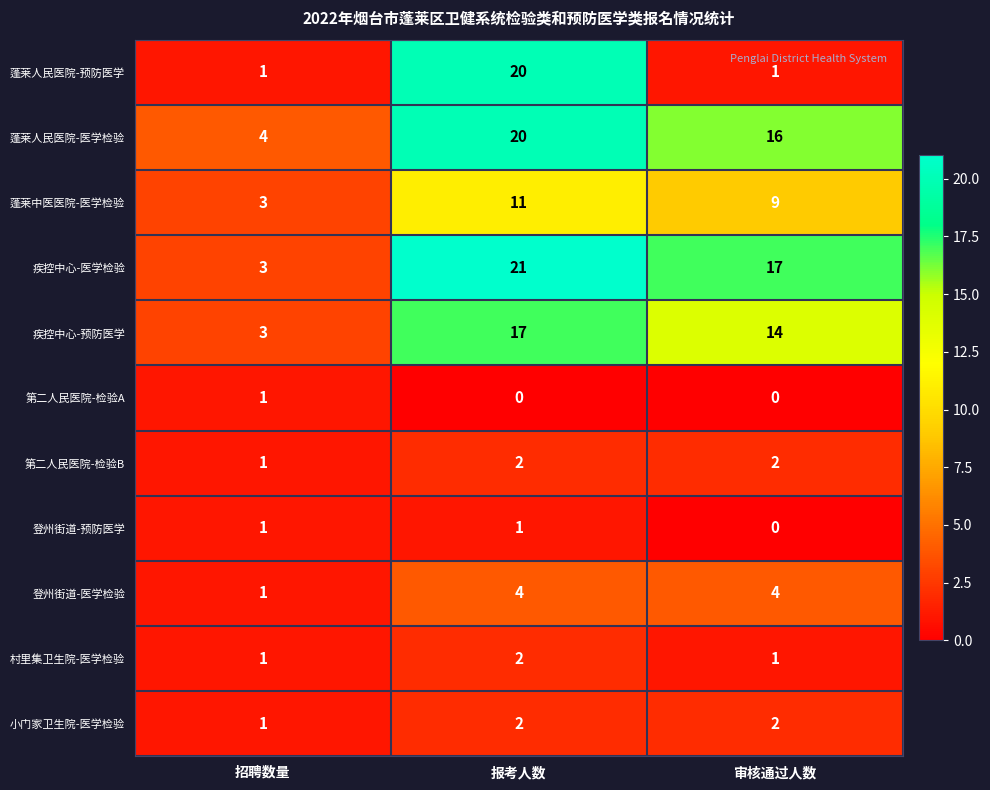

The value of 疾控中心-医学检验 at 审核通过人数 is 4. True or false?

False